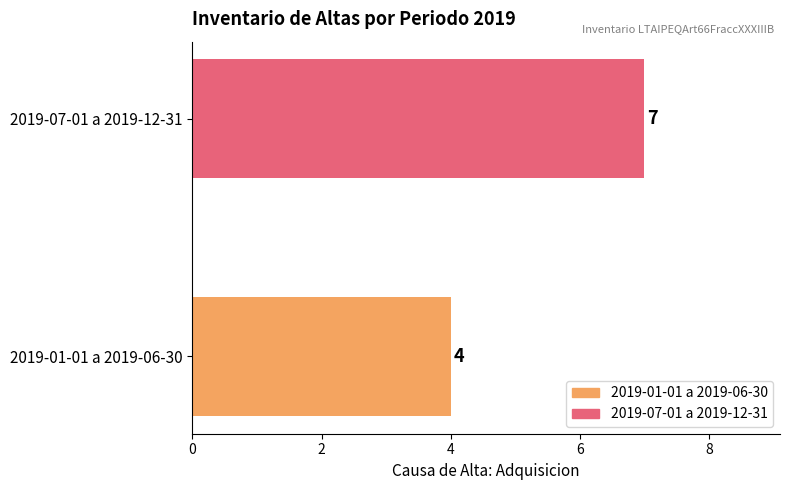

What is the maximum value shown in the chart?

7